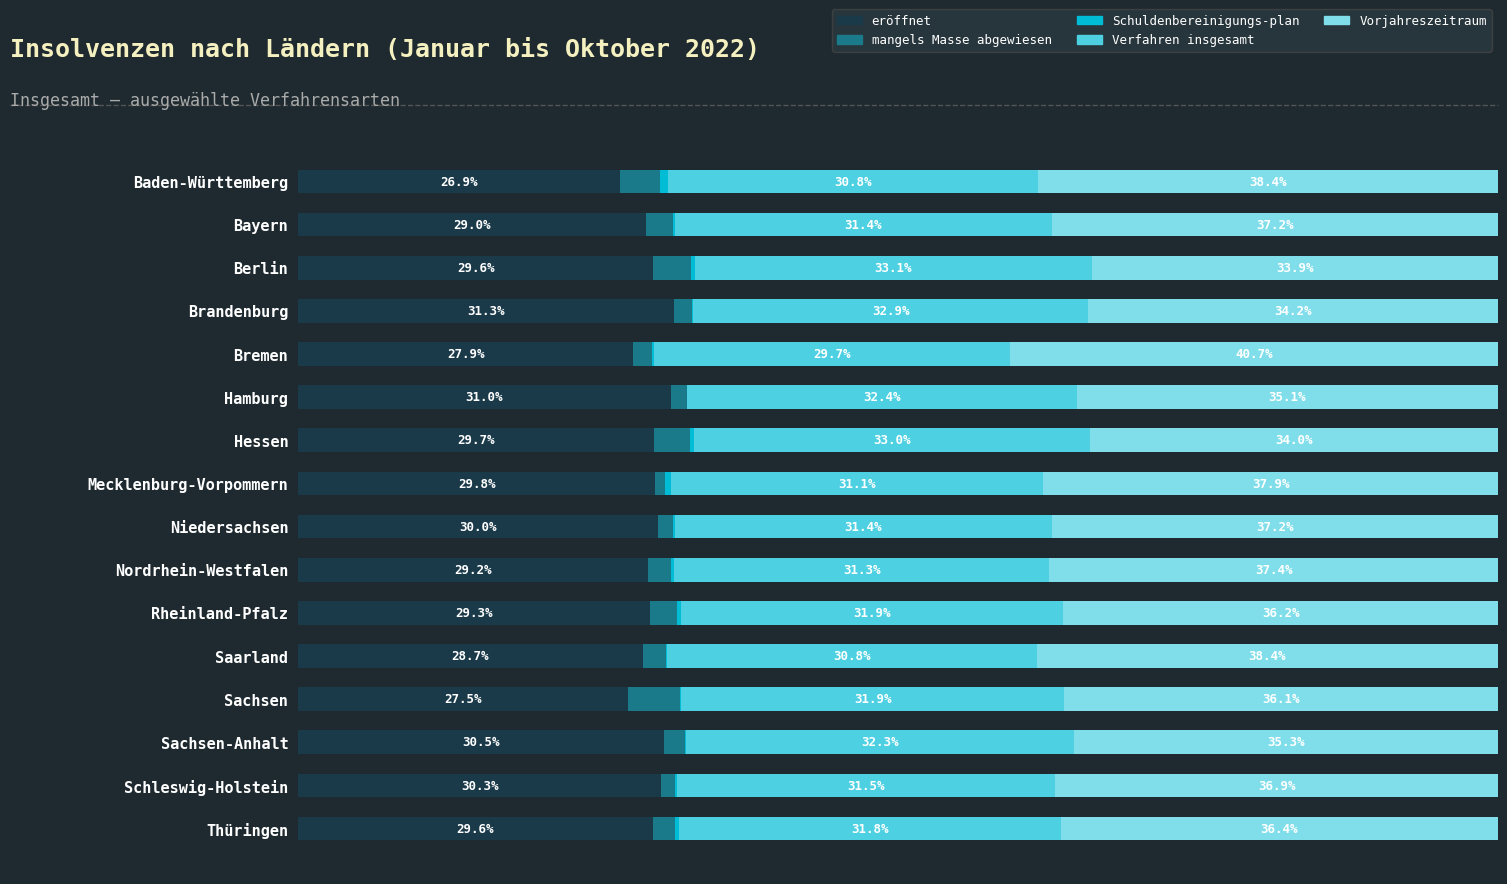

At which label does eröffnet reach its peak?

Brandenburg